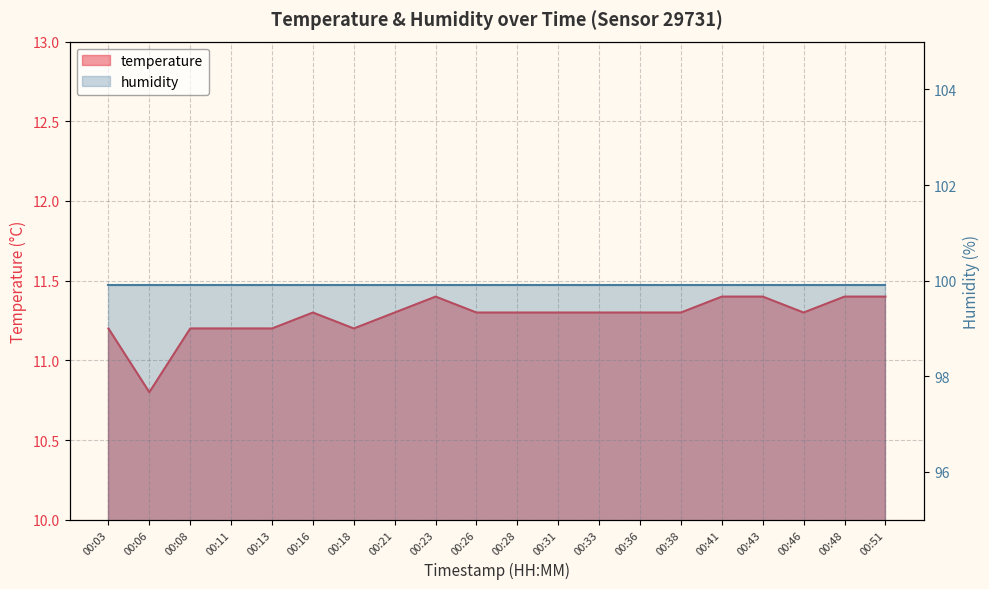

Approximately how many times larger is the value at 00:38 compared to 00:31?

1.0